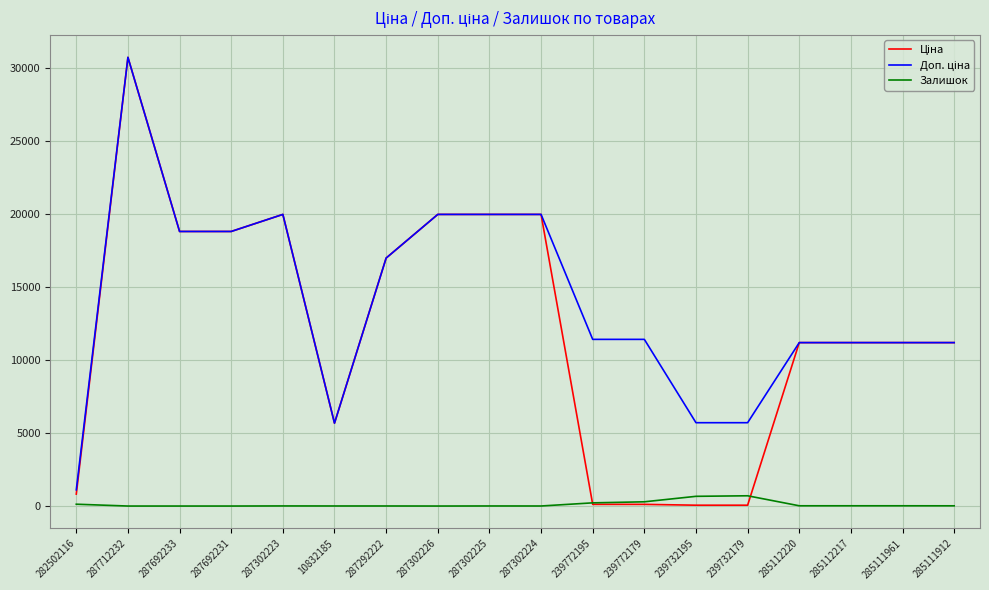

True or false: Залишок has a value of 218.0 at 239772195.

True